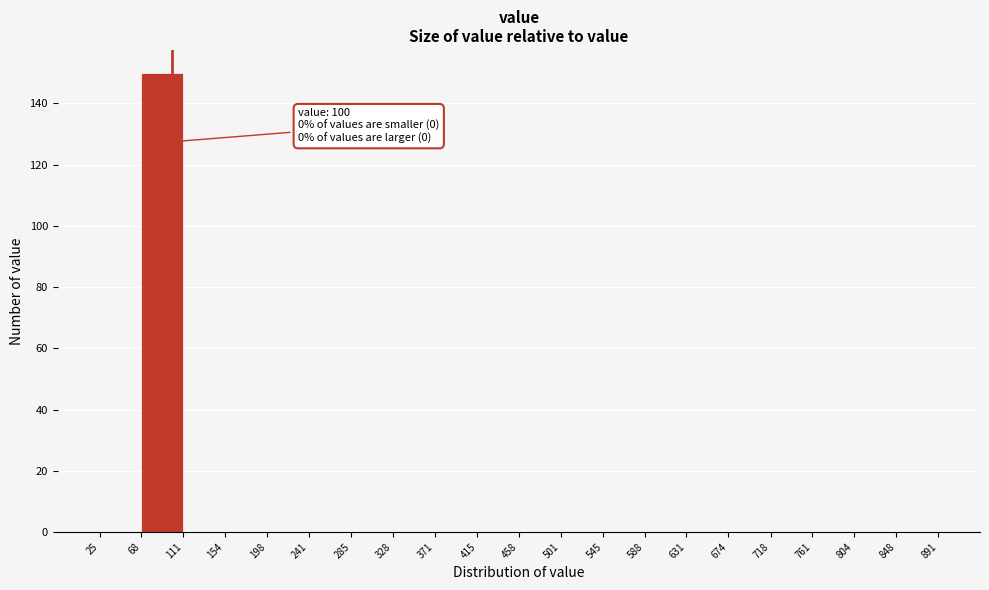

Over which range of the x-axis is the bar tallest?

68 to 111